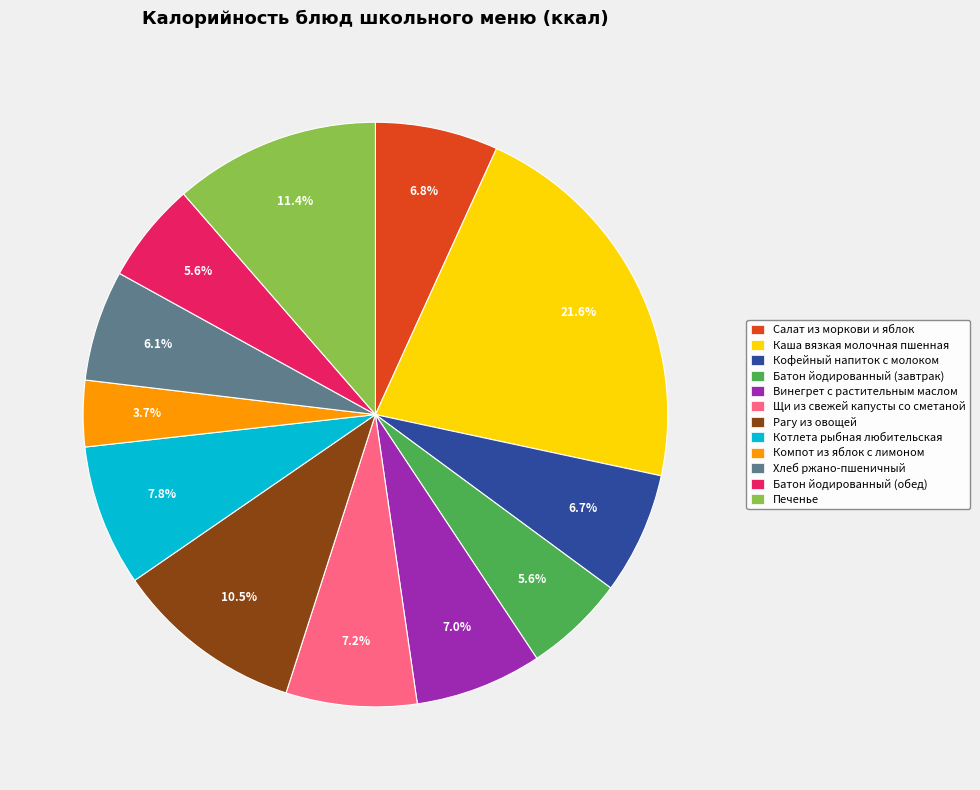

To the nearest percent, what portion does Батон йодированный (завтрак) represent?

6%